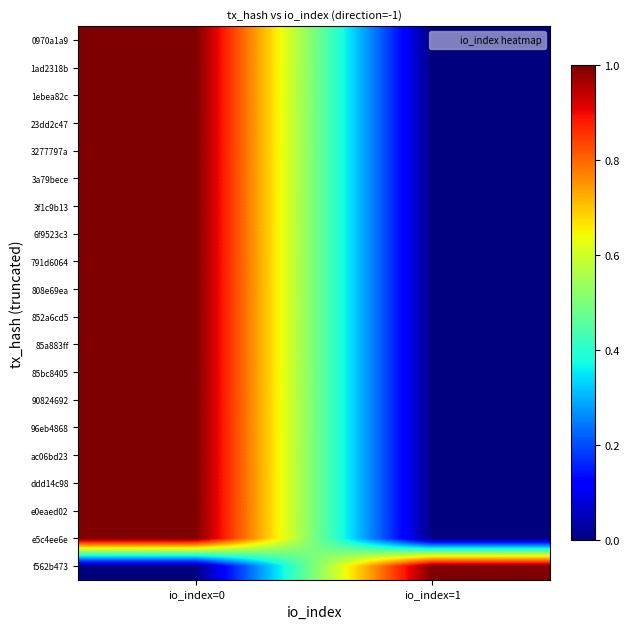

What is the difference between the highest and lowest values at io_index=0?

1